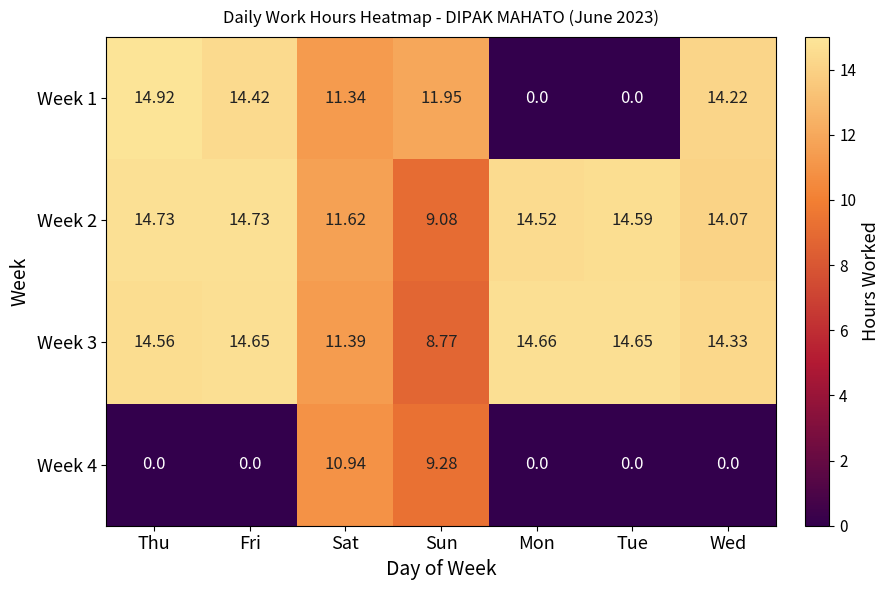

How many data points in Week 1 are less than 11?

2